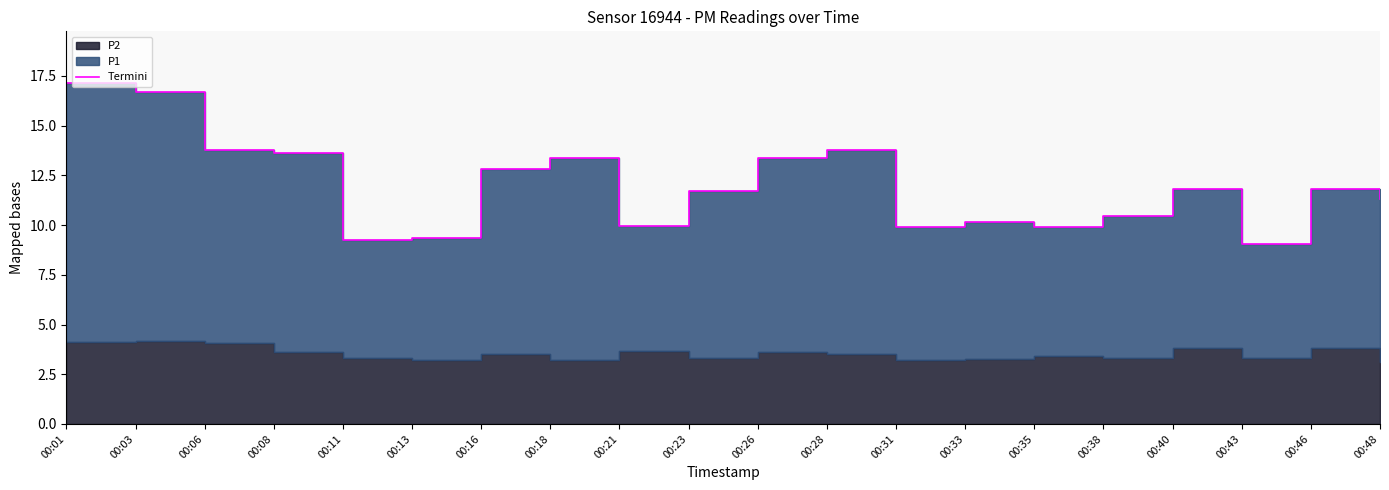

At which label does the data first exceed 11?

00:01